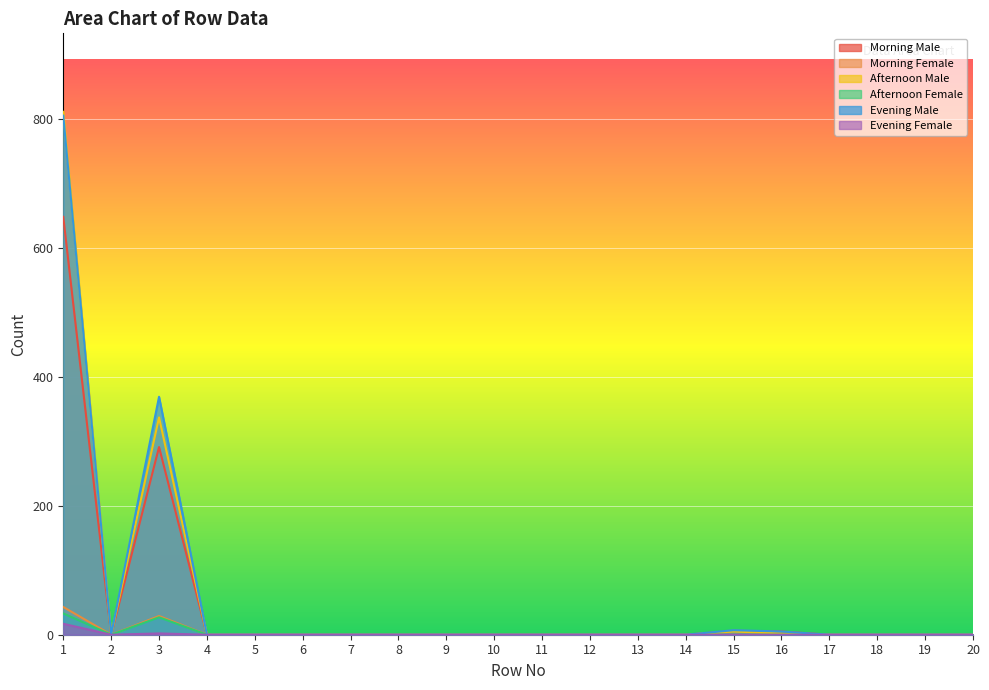

How many data points in Morning Female are above 0?

2